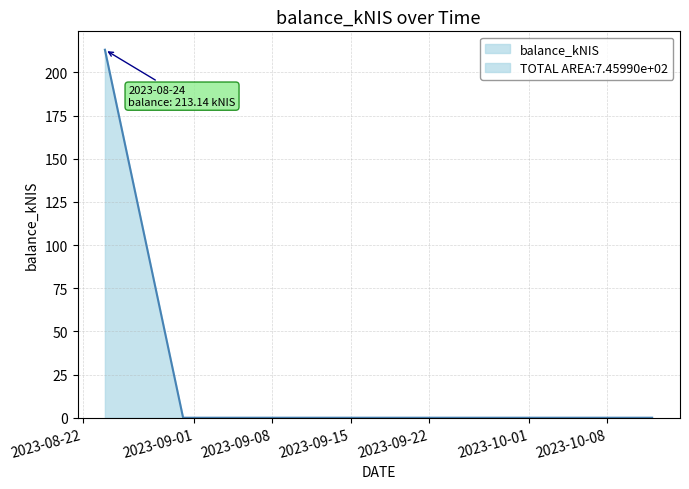

What position from the left is 2023-08-24?

1